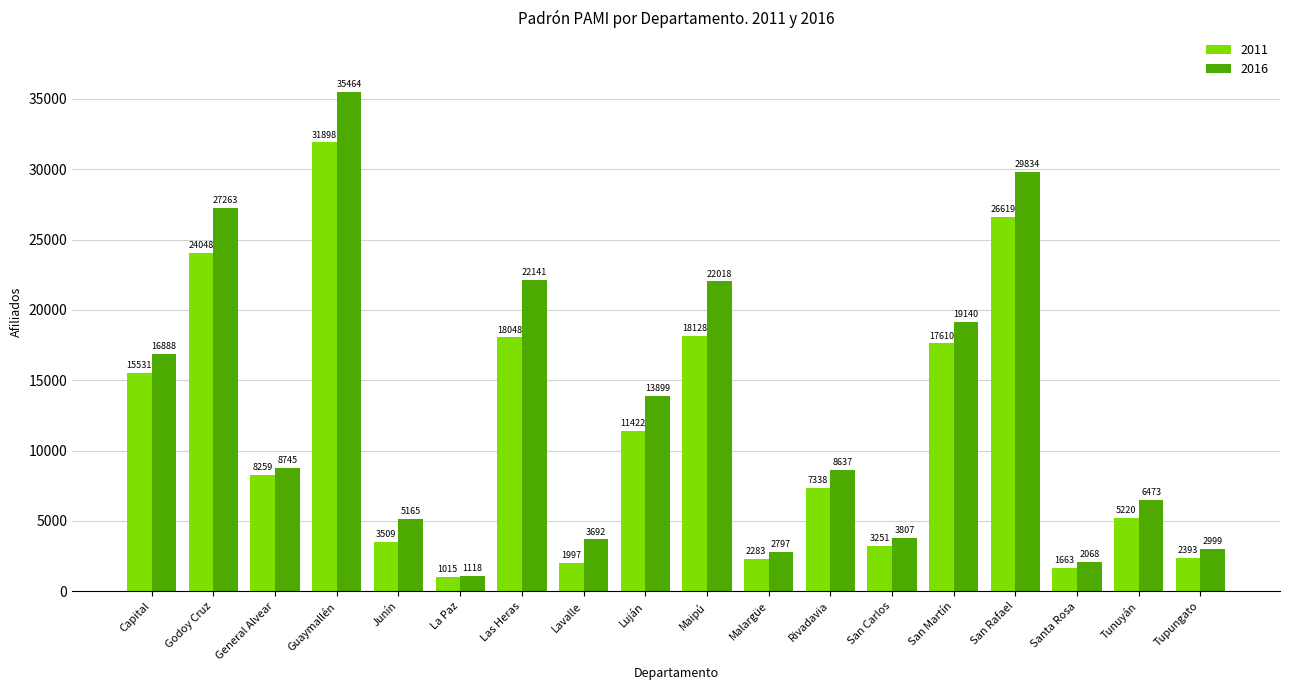

Which label corresponds to the largest value in the chart?

Guaymallén